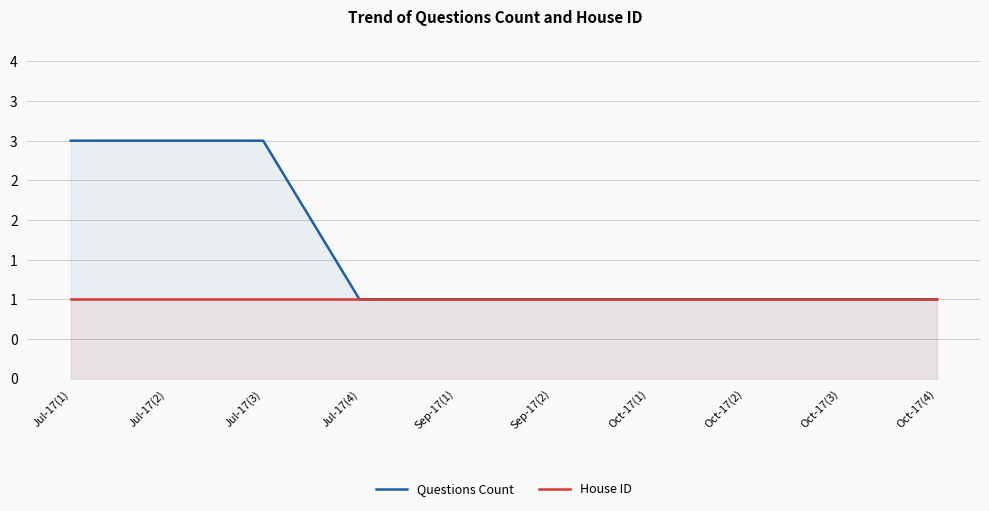

What position from the left is Oct-17(2)?

8